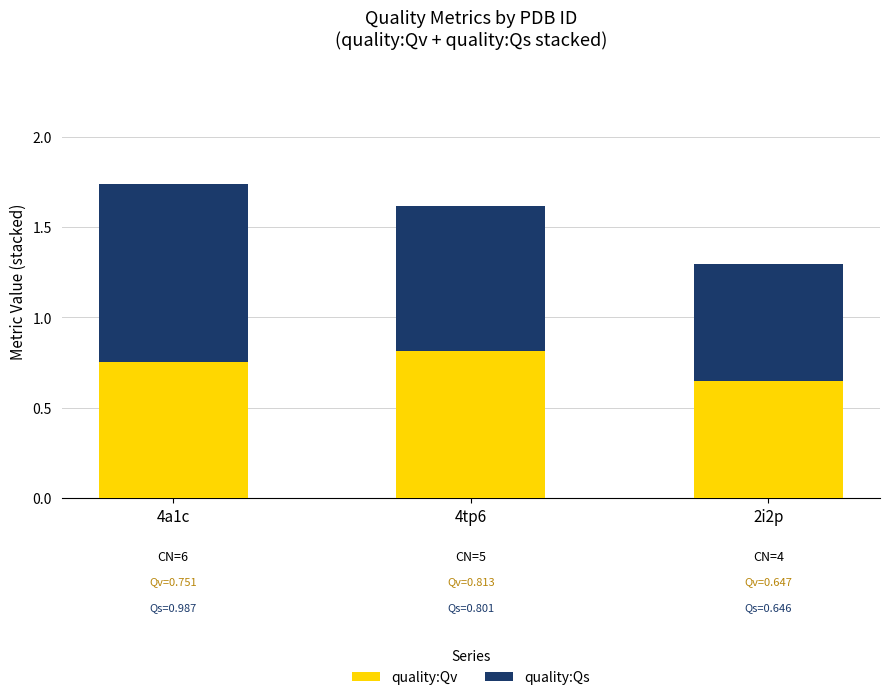

Where is quality:Qv nearest to the value 0?

2i2p